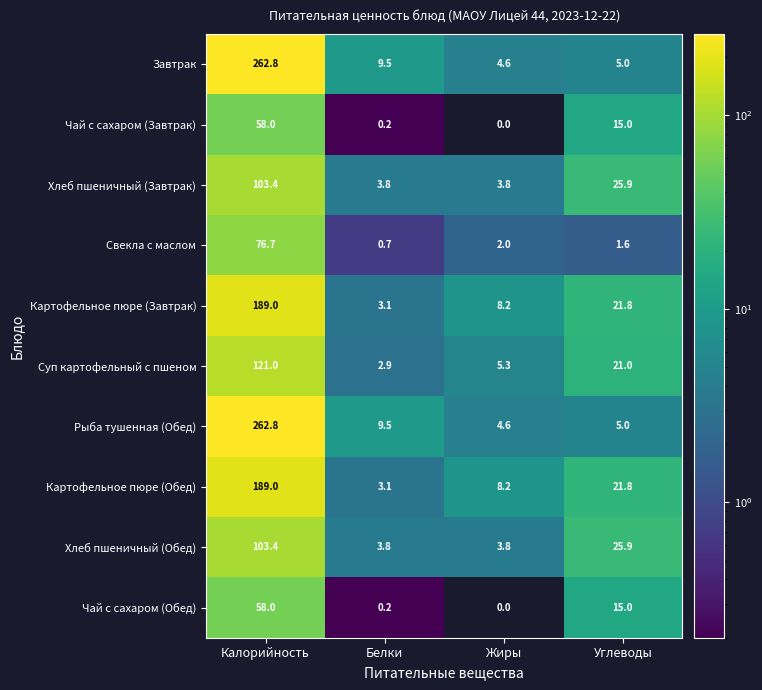

What is the spread (max minus min) of values at Углеводы?

24.3